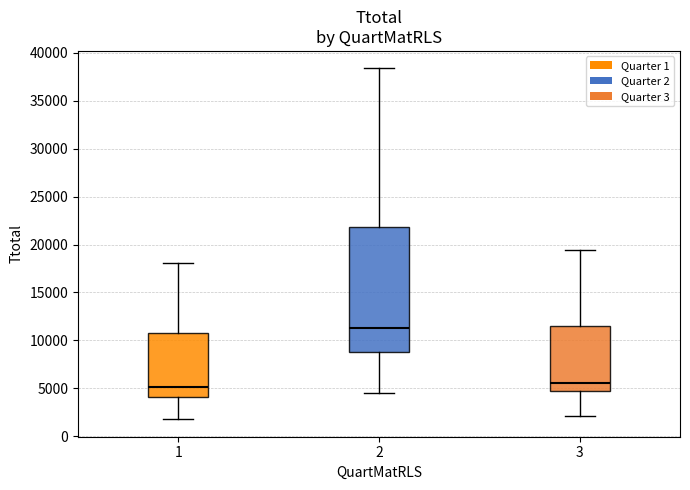

Which box is the tallest, from its lower edge to its upper edge?

2